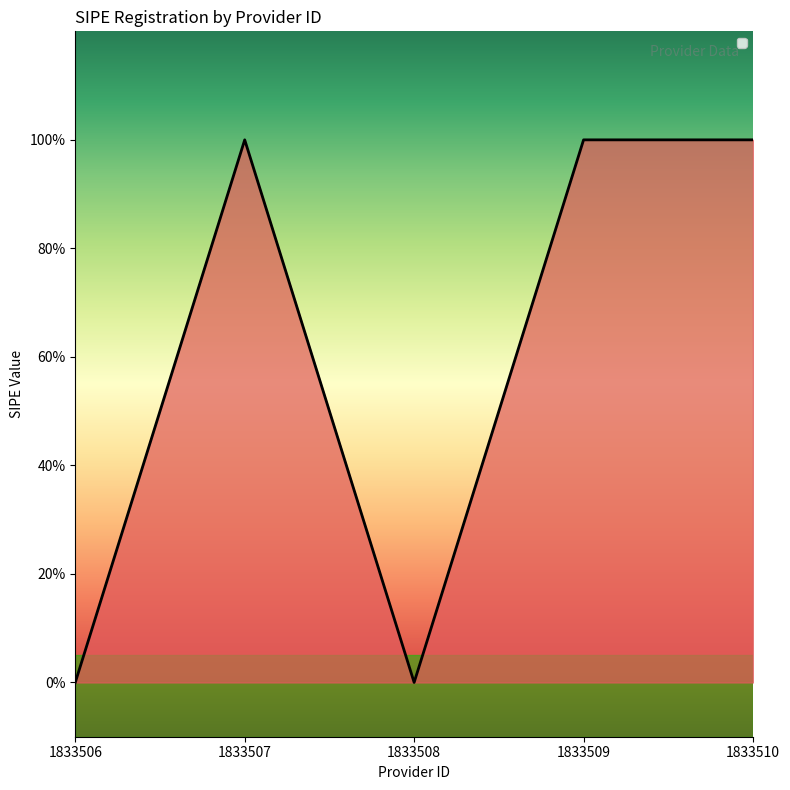

What is the value of the 2nd point from the left?

1